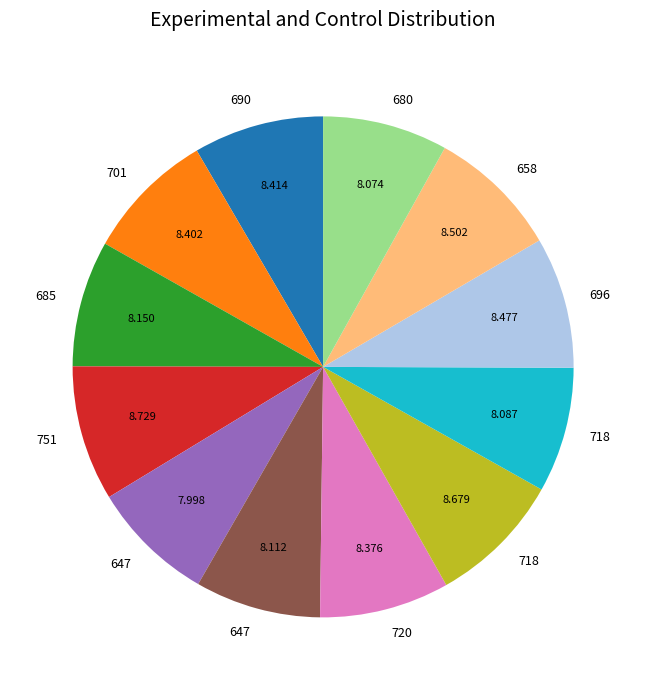

Is there a majority slice in this chart?

No